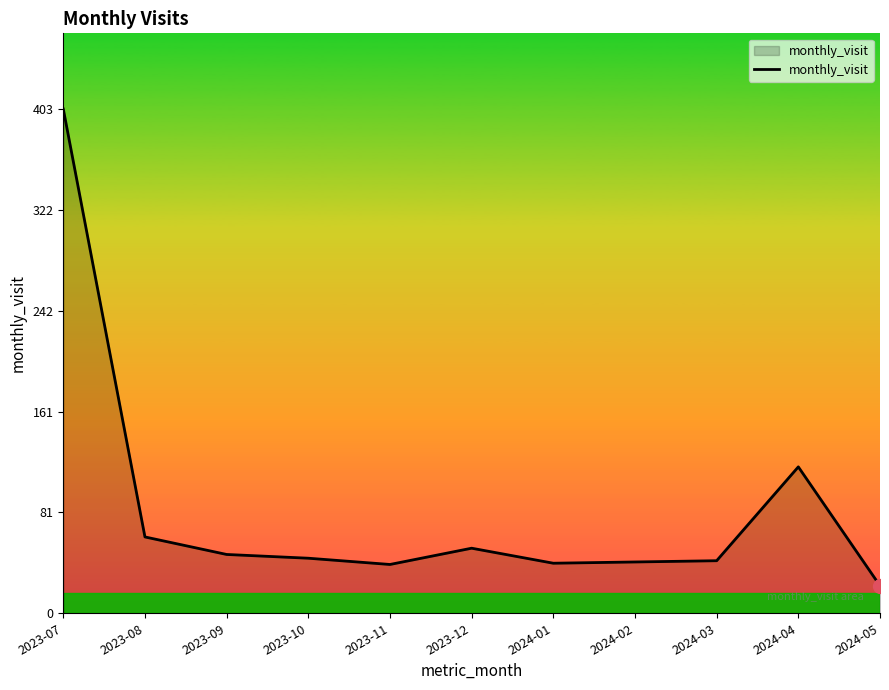

What is the maximum value shown in the chart?

403